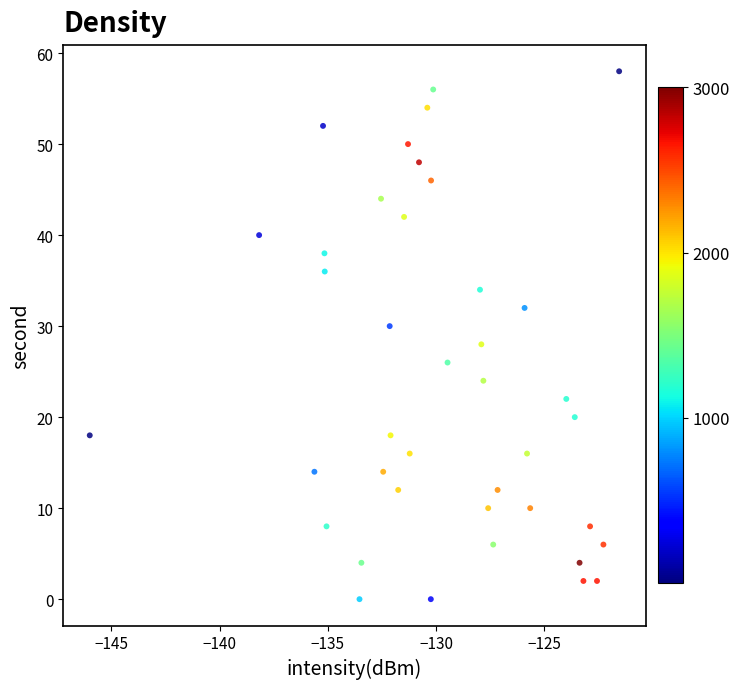

What is the range of Y values (max minus min)?

58